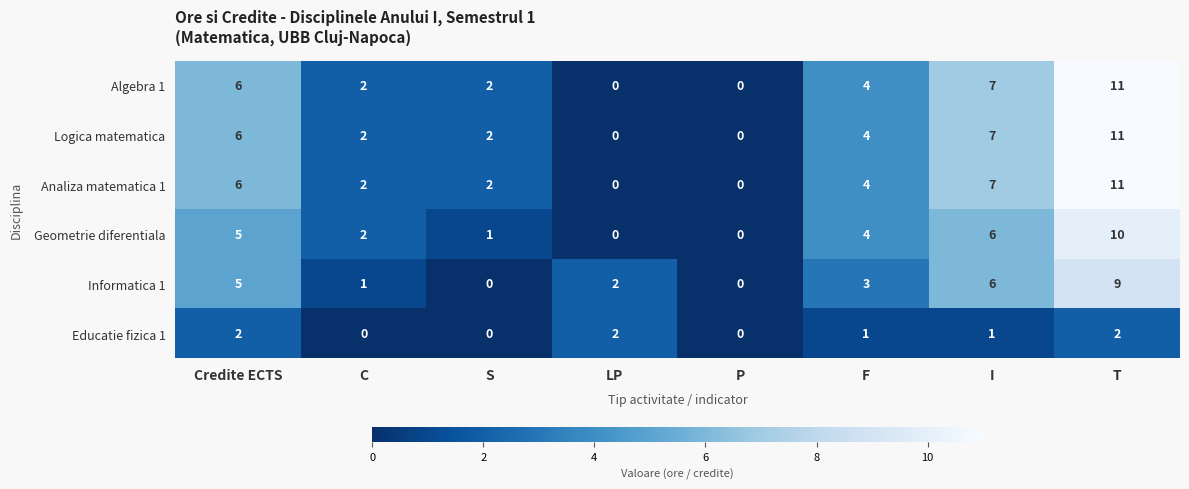

At which category is the sum across all series the highest?

T